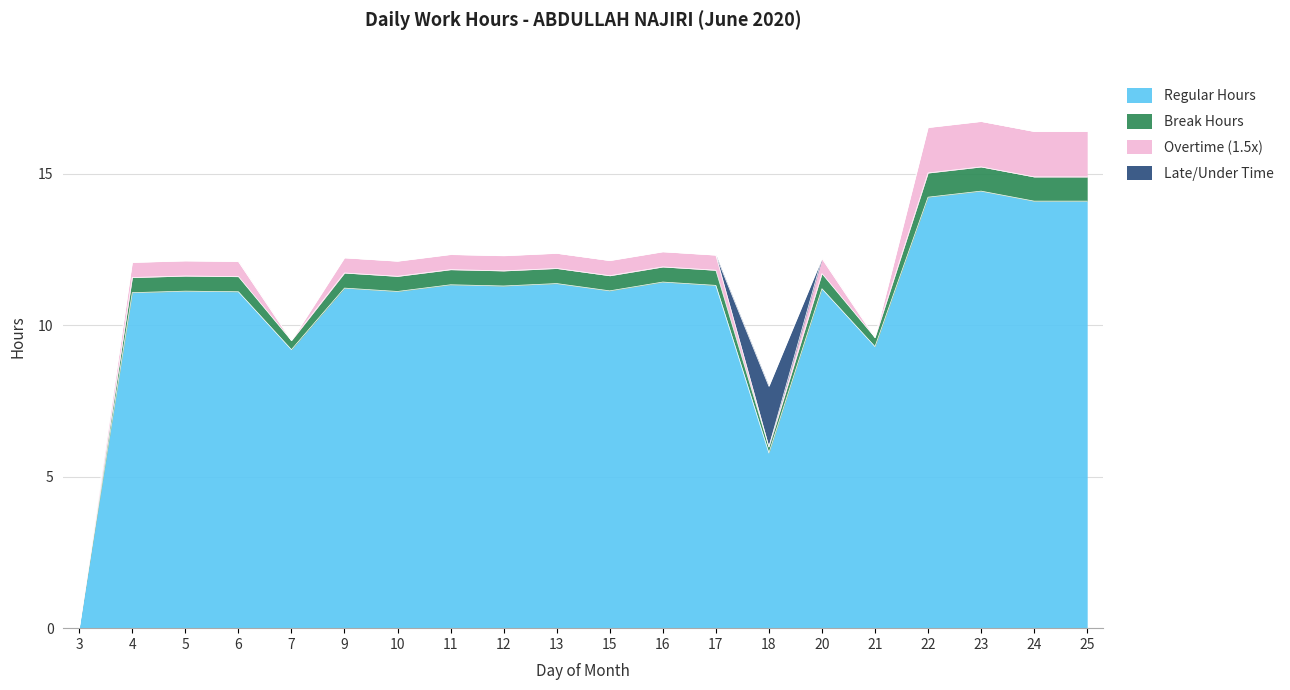

What is the approximate value of Regular Hours at 20?

11.2